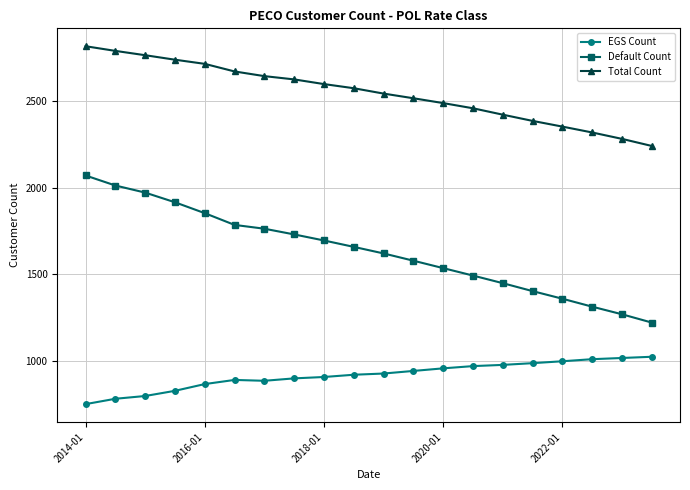

What is the value of the Total Count point at the 17th from the left?

2354